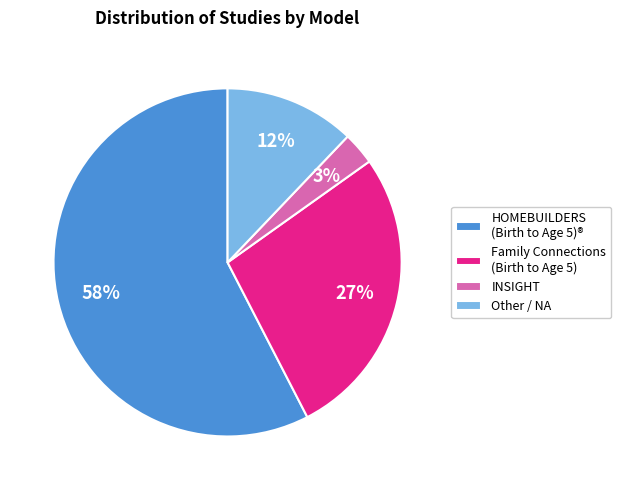

To the nearest percent, what is the average slice percentage?

25%